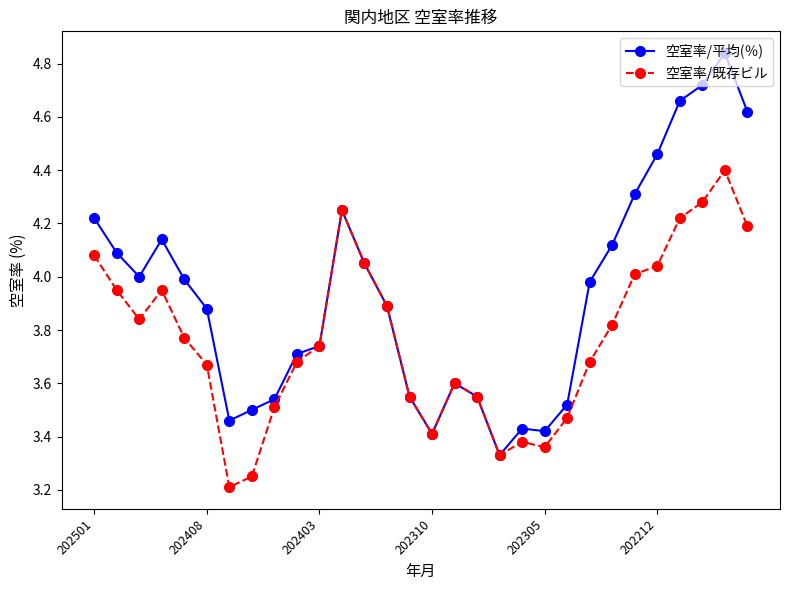

Which series has the widest spread of values?

空室率/平均(％)